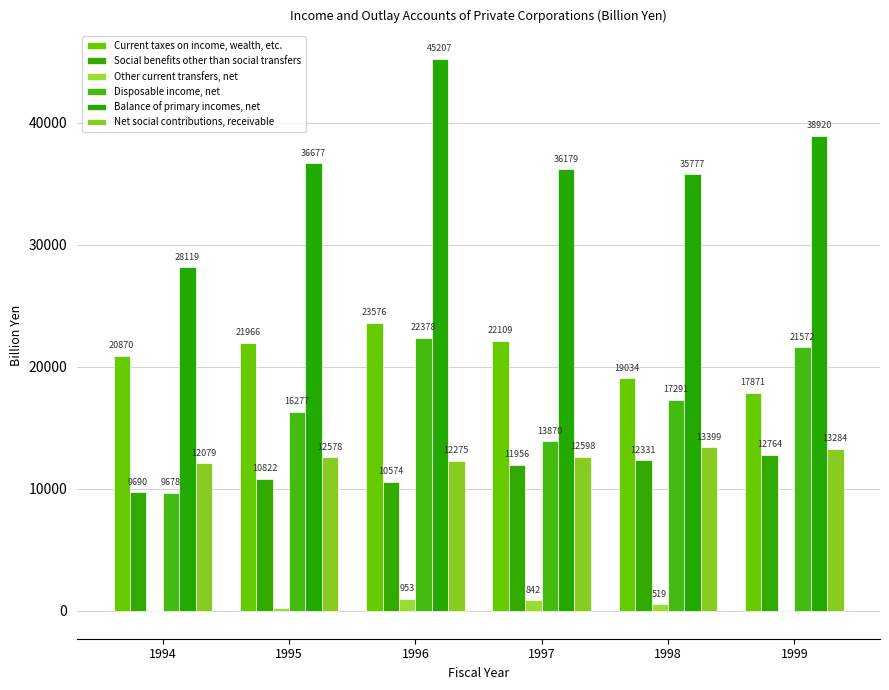

What is the approximate value of Disposable income, net at 1994?

9678.1